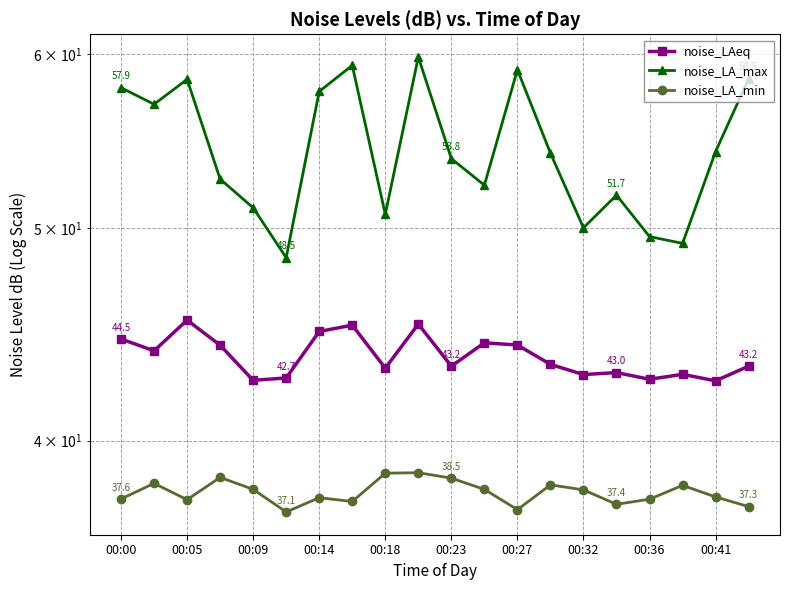

What is the sum of the noise_LA_min values at 11 and 12?

75.2